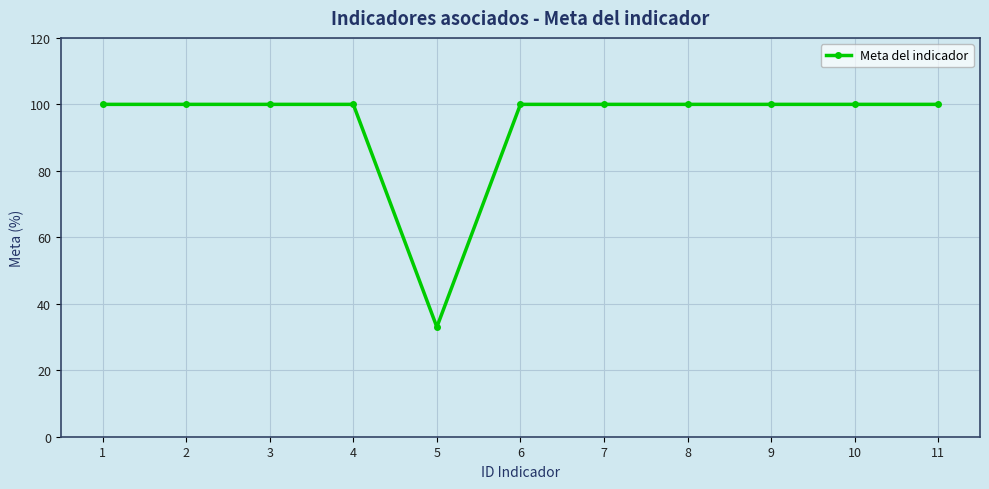

What is the change in value from 5 to 10?

+67